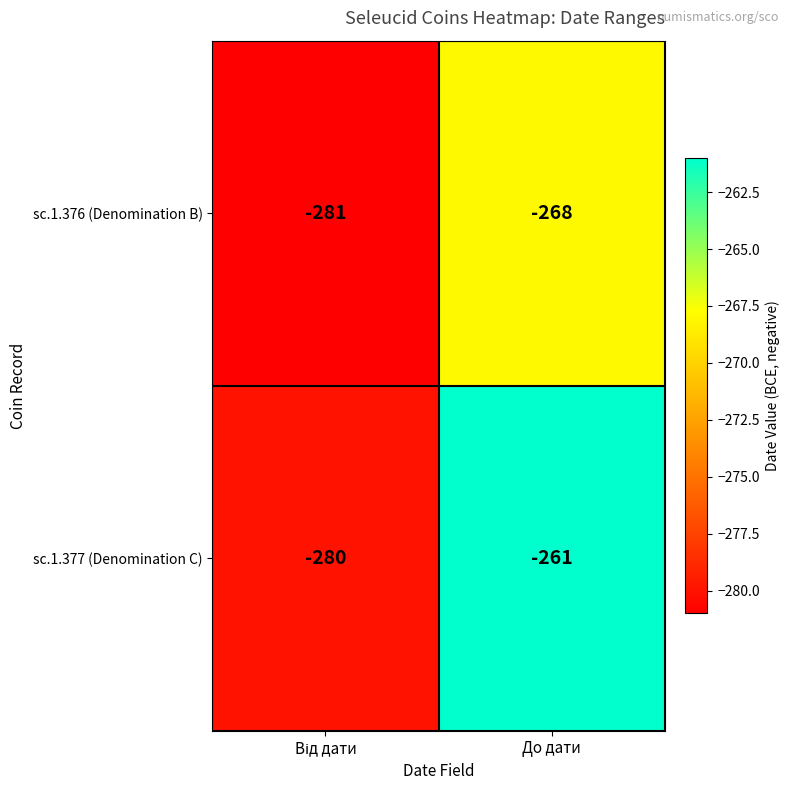

List the series in order of their peak value, highest first.

sc.1.377 (Denomination C), sc.1.376 (Denomination B)